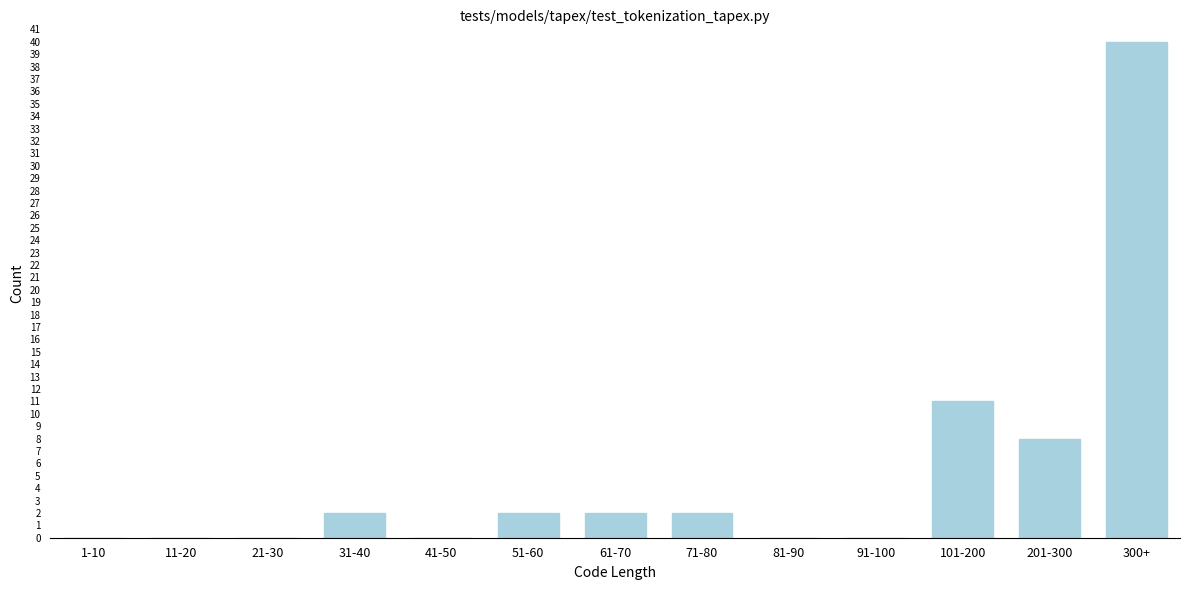

Reading left to right, what are all the values shown in this chart?

1-10=0	11-20=0	21-30=0	31-40=2	41-50=0	51-60=2	61-70=2	71-80=2	81-90=0	91-100=0	101-200=11	201-300=8	300+=40